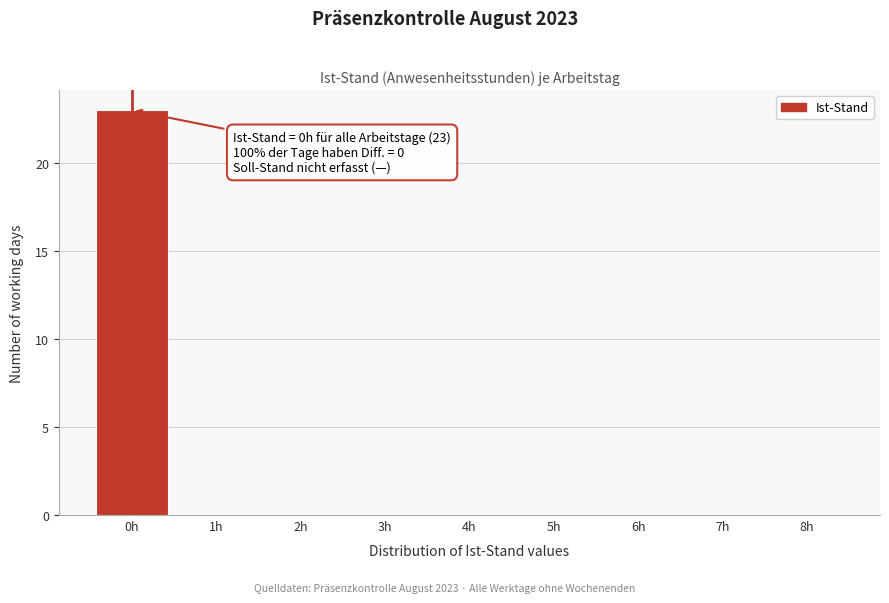

Over which range of the x-axis is the bar tallest?

-0.5 to 0.5